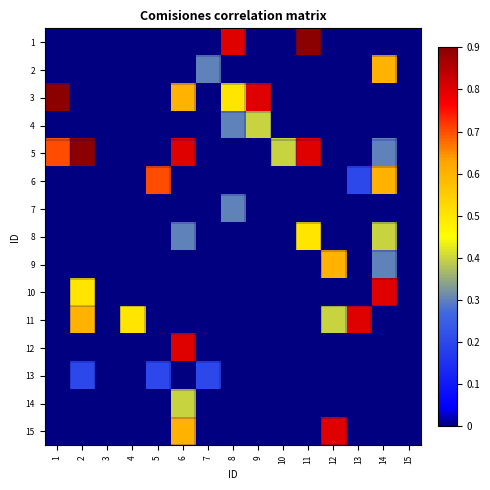

Which label corresponds to the largest value in the chart?

11